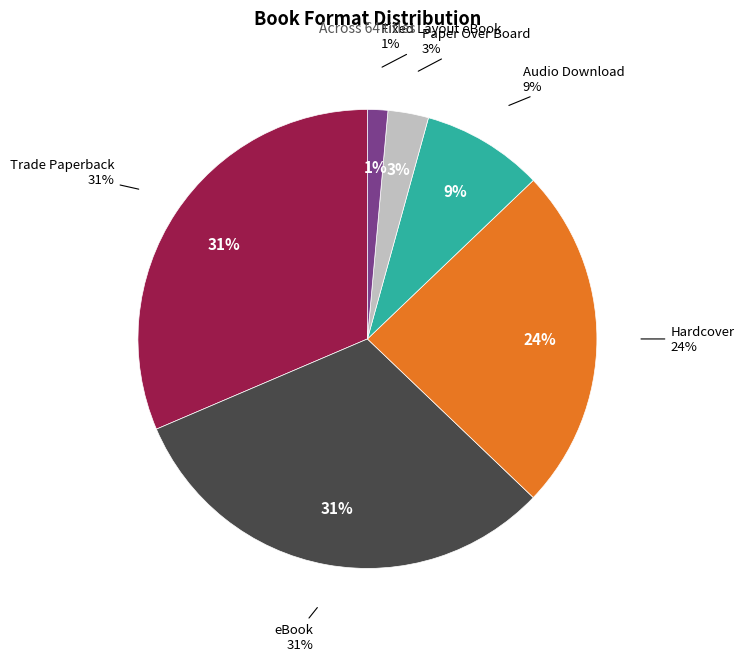

What percentage is NOT represented by Trade Paperback?

68.6%